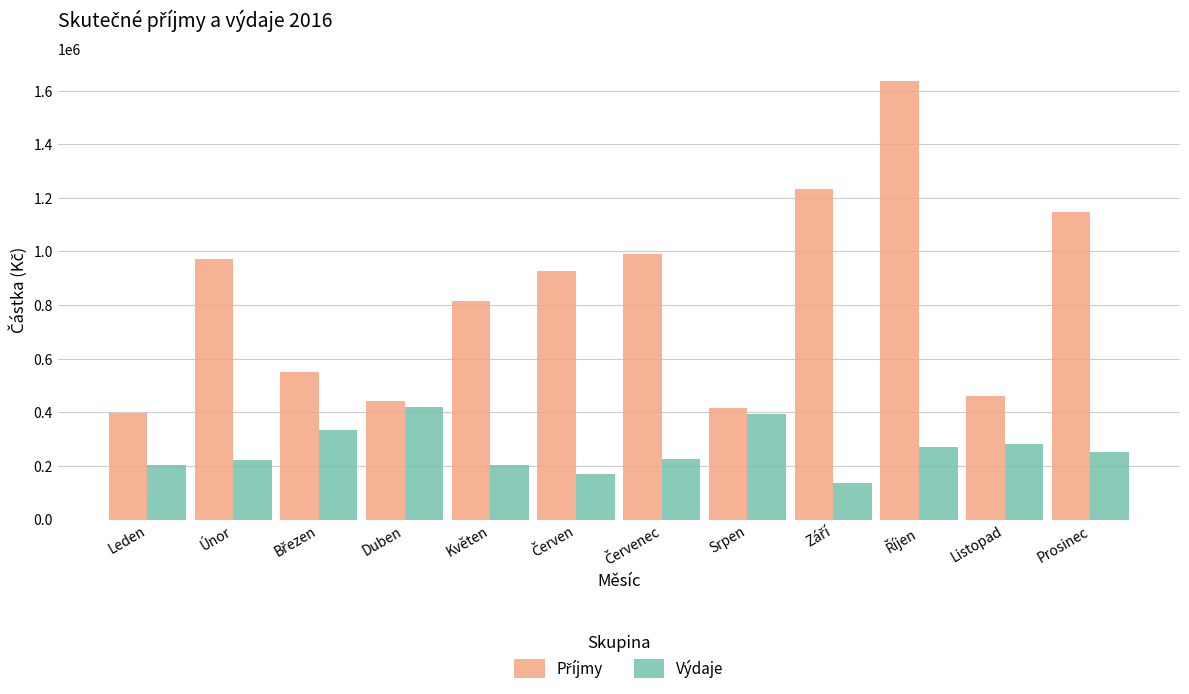

Which series changed the most between Leden and Listopad?

Výdaje